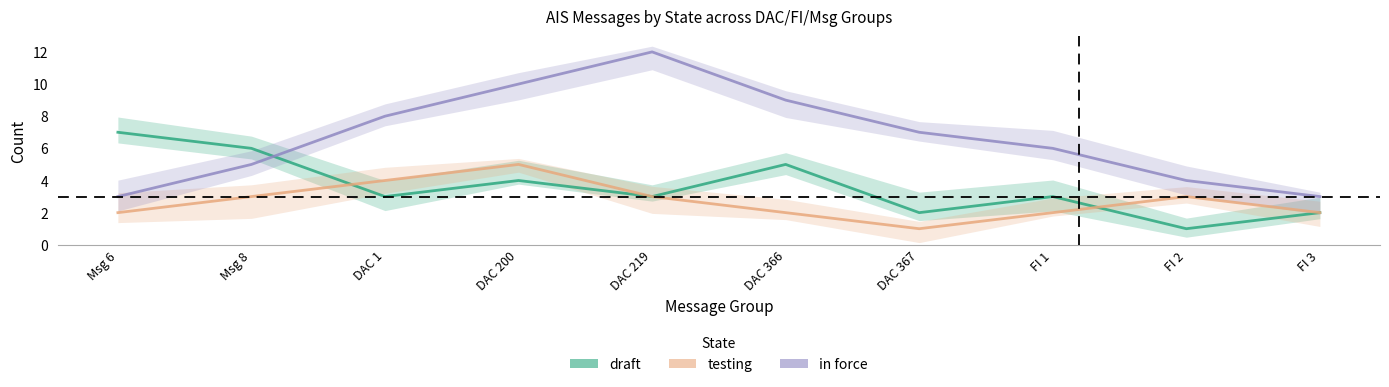

How many interior local peaks does the draft series have?

3